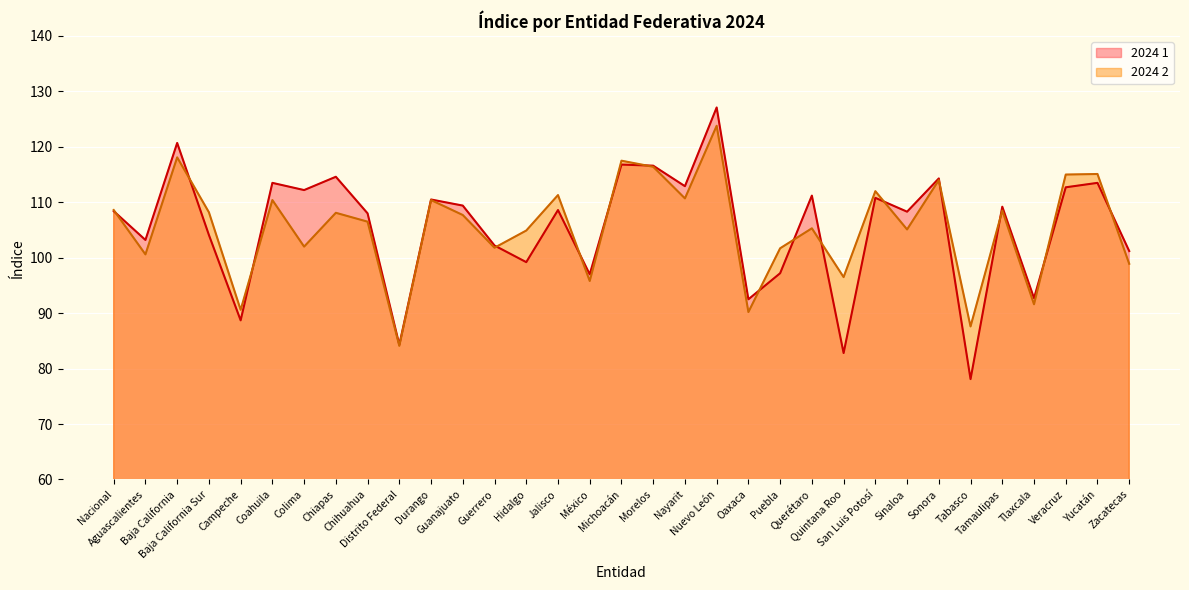

Where is the first local minimum for 2024 1?

Aguascalientes